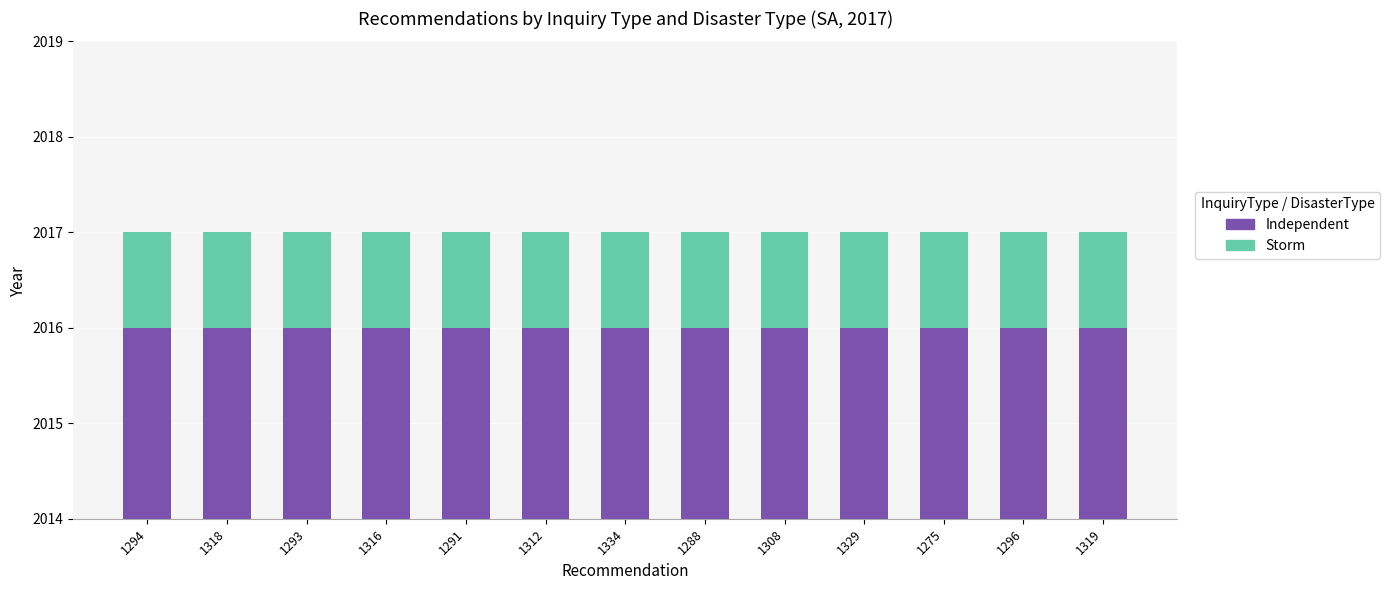

What position from the left is 1275?

11